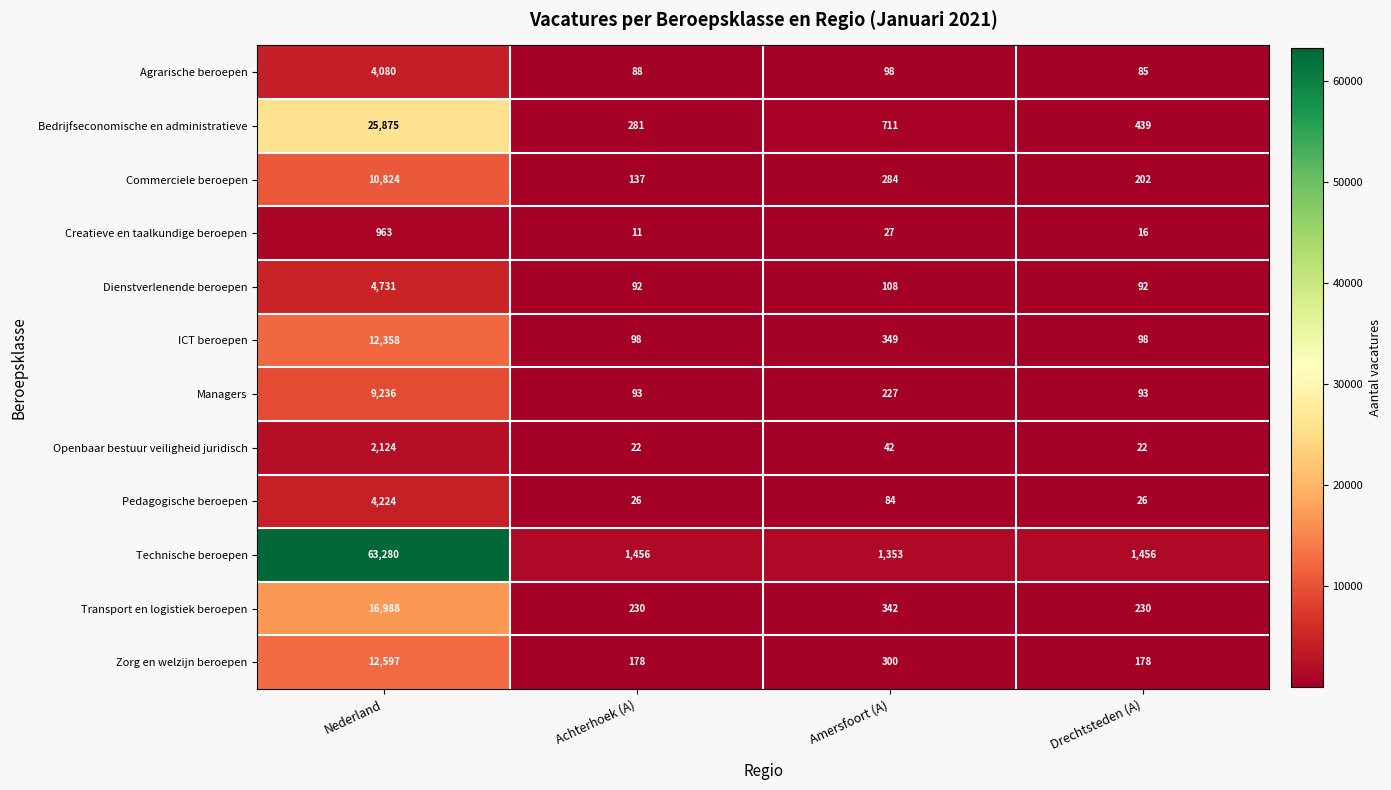

Which series has the widest spread of values?

Technische beroepen